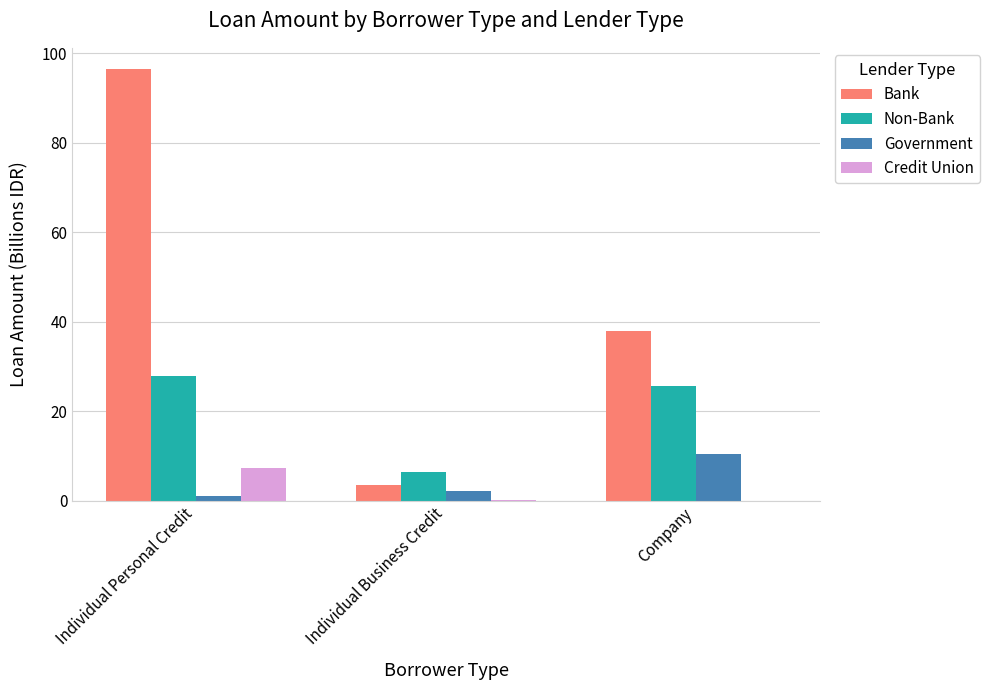

Where is Government nearest to the value 5?

Individual Business Credit